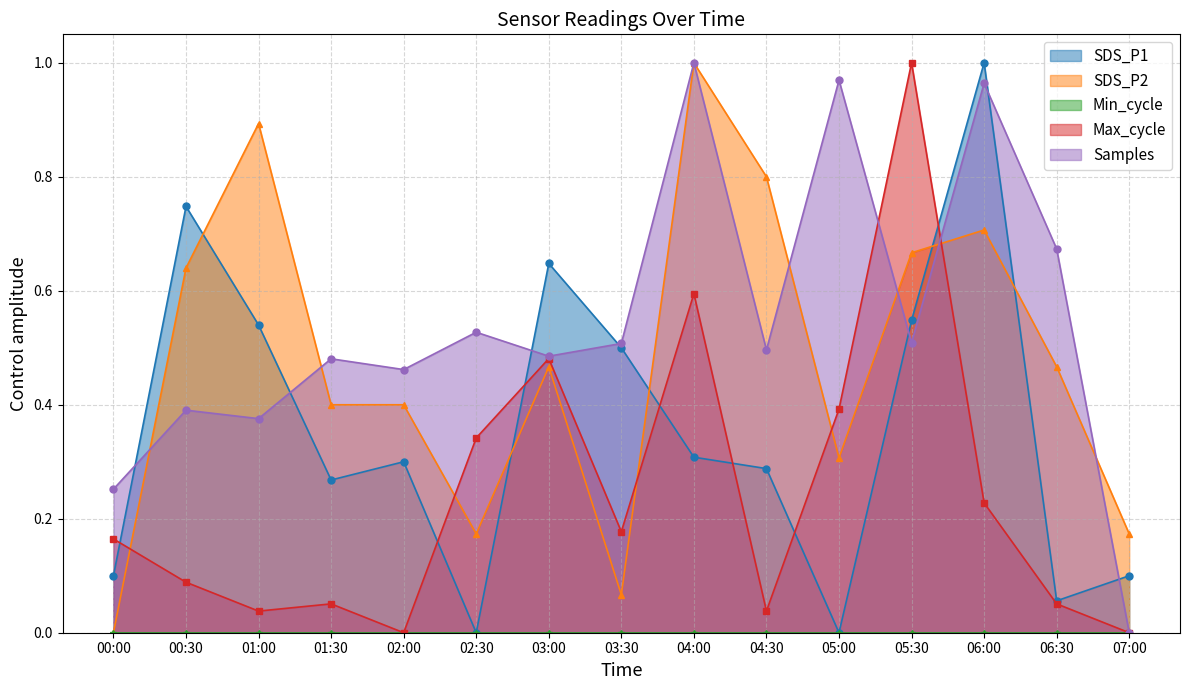

What is the sum of all SDS_P2 values?

7.2